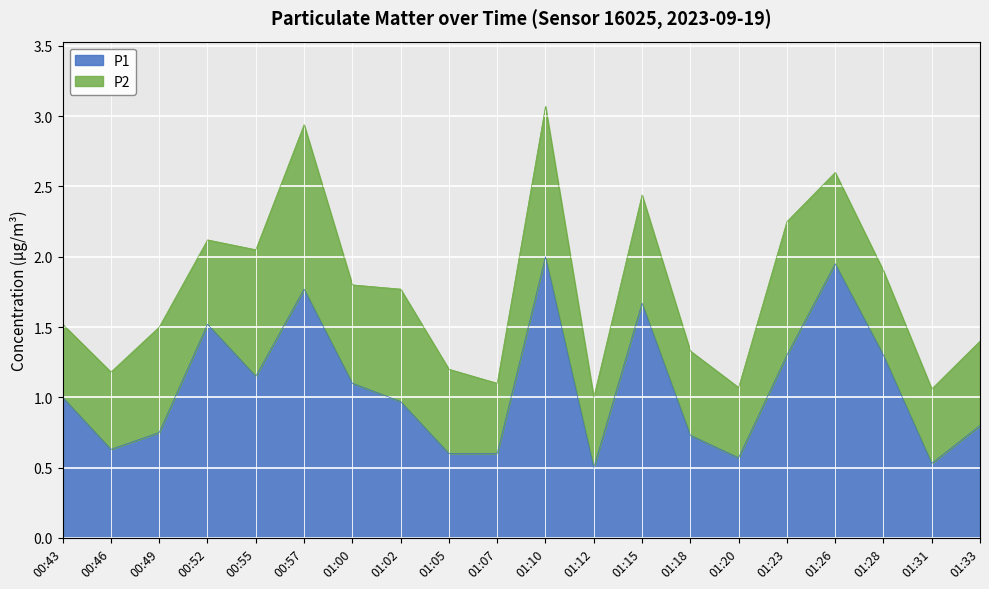

Is it true that the value at 00:49 is 0.8?

True